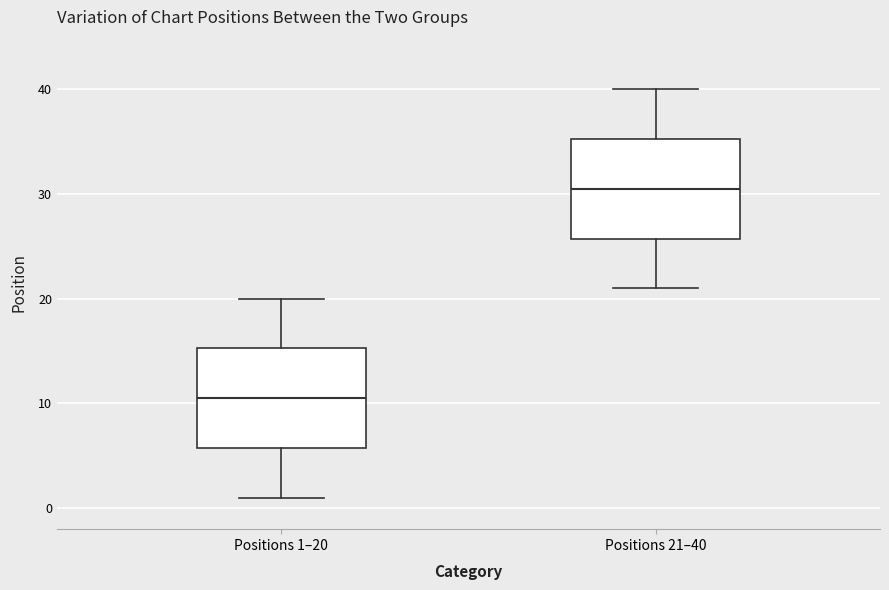

Which box has the highest median line?

Positions 21–40